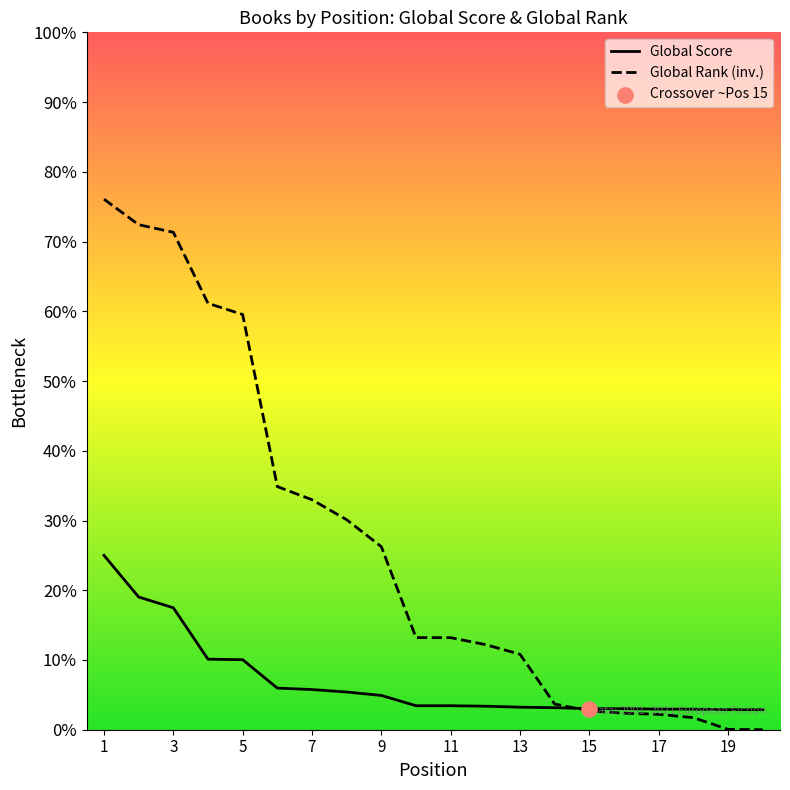

Which series has the widest spread of Y values?

Global Rank (normalized)